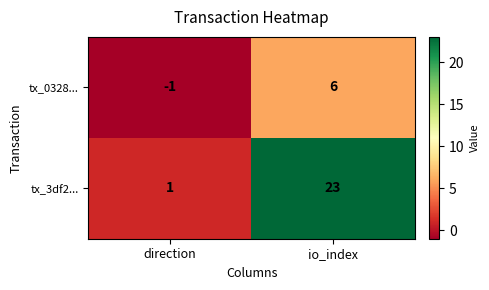

Reading right to left, list all the values displayed in this chart.

tx_0328...: 6	-1
tx_3df2...: 23	1